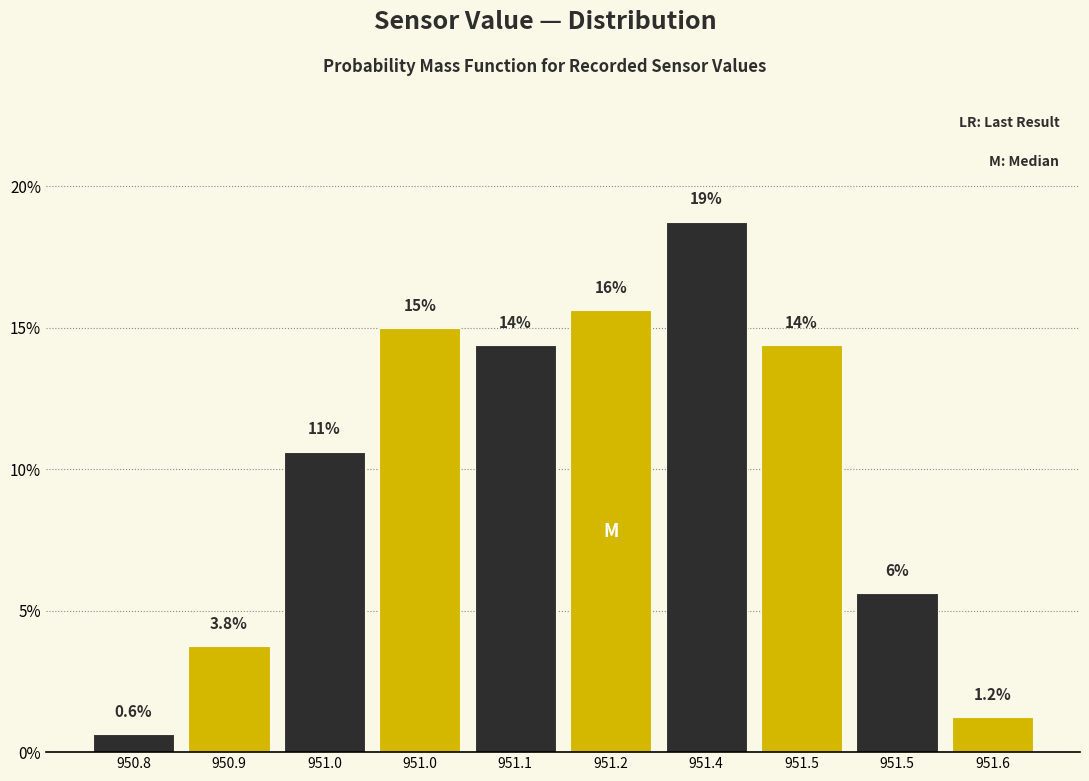

Does the chart contain any negative values?

No